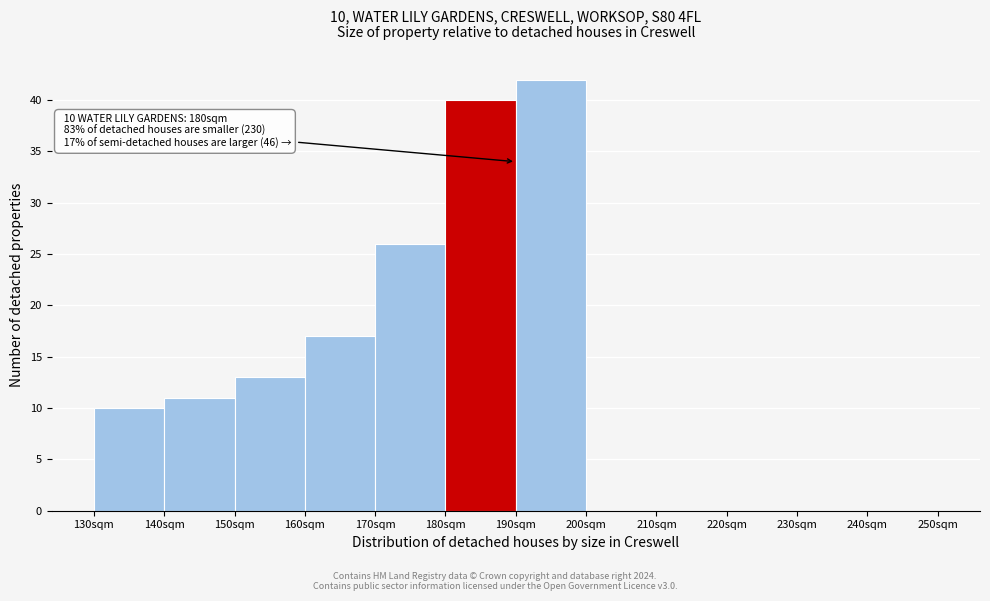

Over which range of the x-axis is the bar tallest?

190 to 200